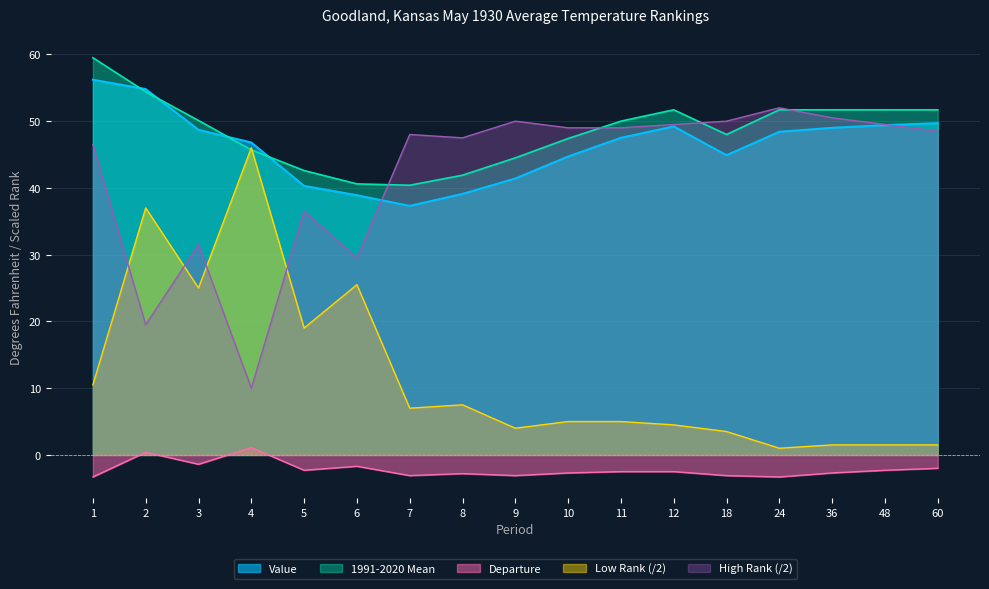

What is the difference between the maximum and minimum values in the High Rank series?

42.0